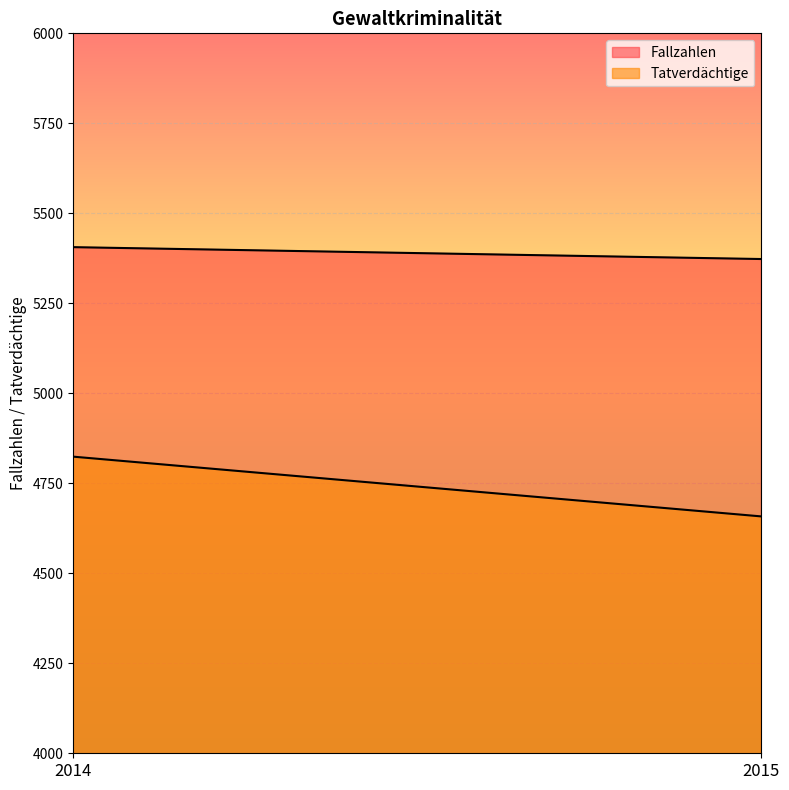

What is the sum of the Tatverdächtige values at 2014 and 2015?

9482